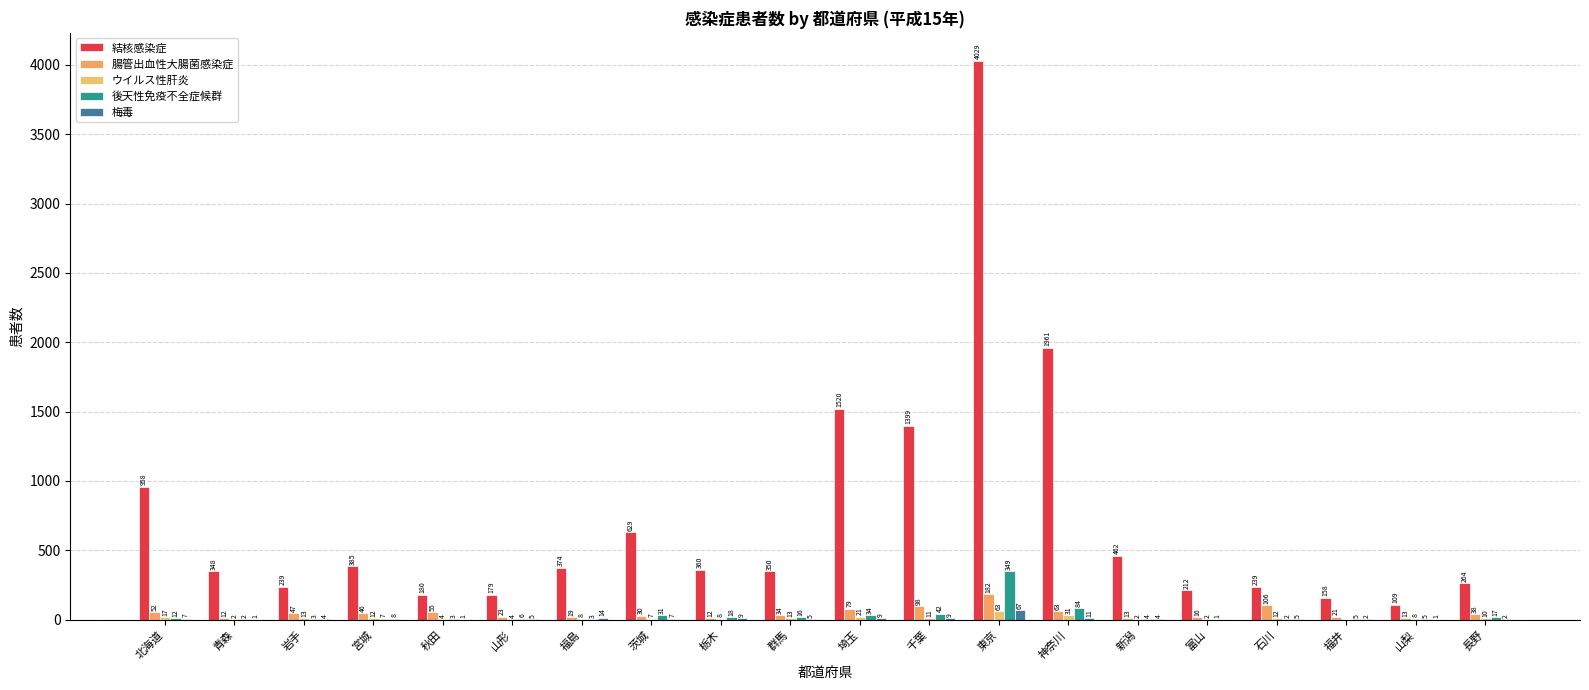

Is it true that 結核感染症 equals 256 at 福井?

False